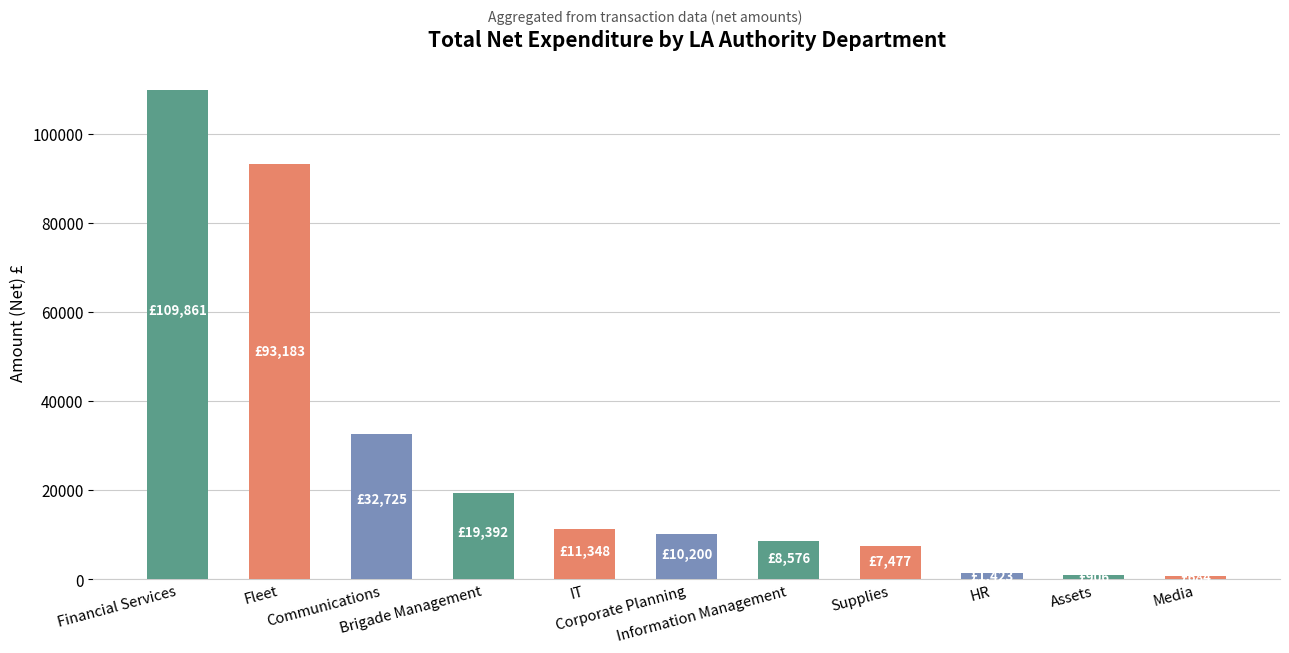

What is the greatest value displayed?

109860.8